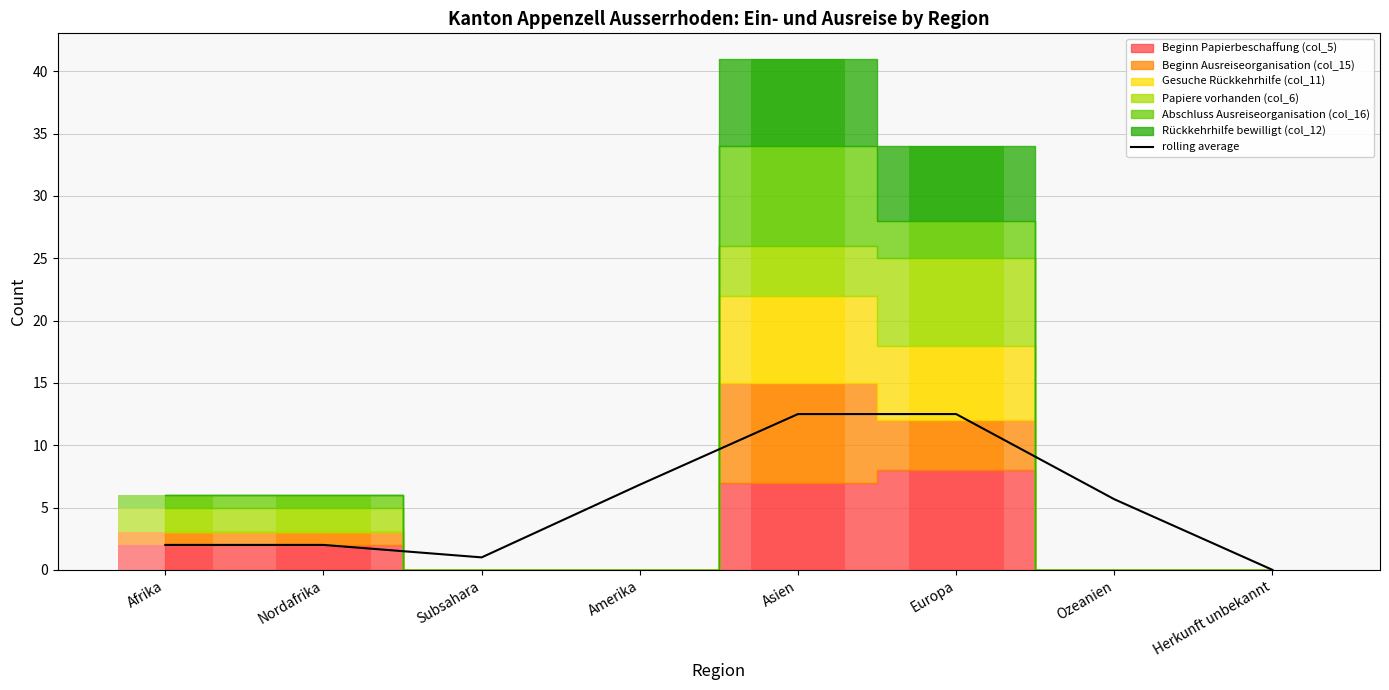

How many data points are above 5?

4